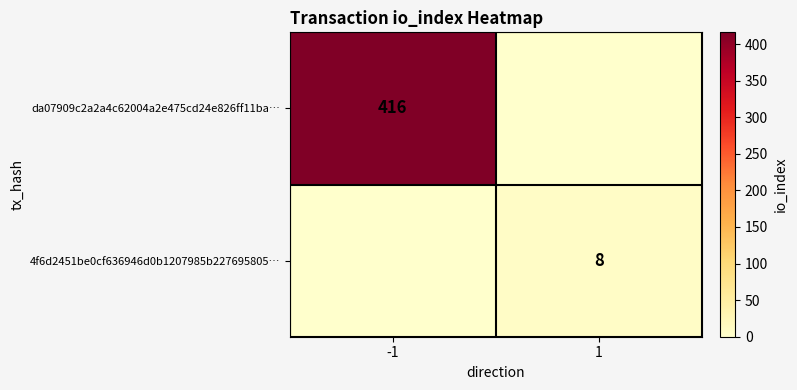

The 4f6d2451be0cf636946d0b1207985b227695805… series shows 4 at 1. True or false?

False